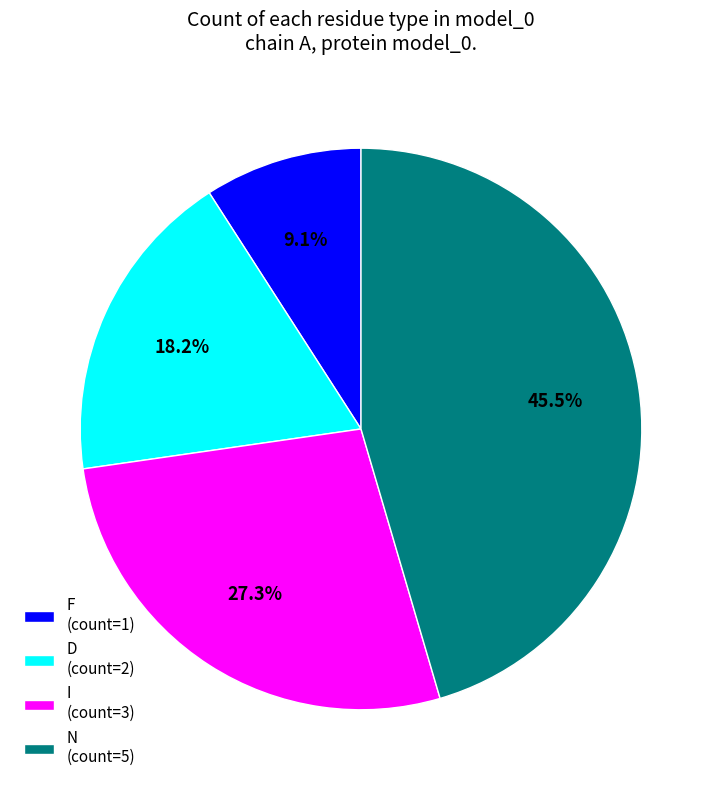

Between D (count=2) and N (count=5), which is larger?

N (count=5)